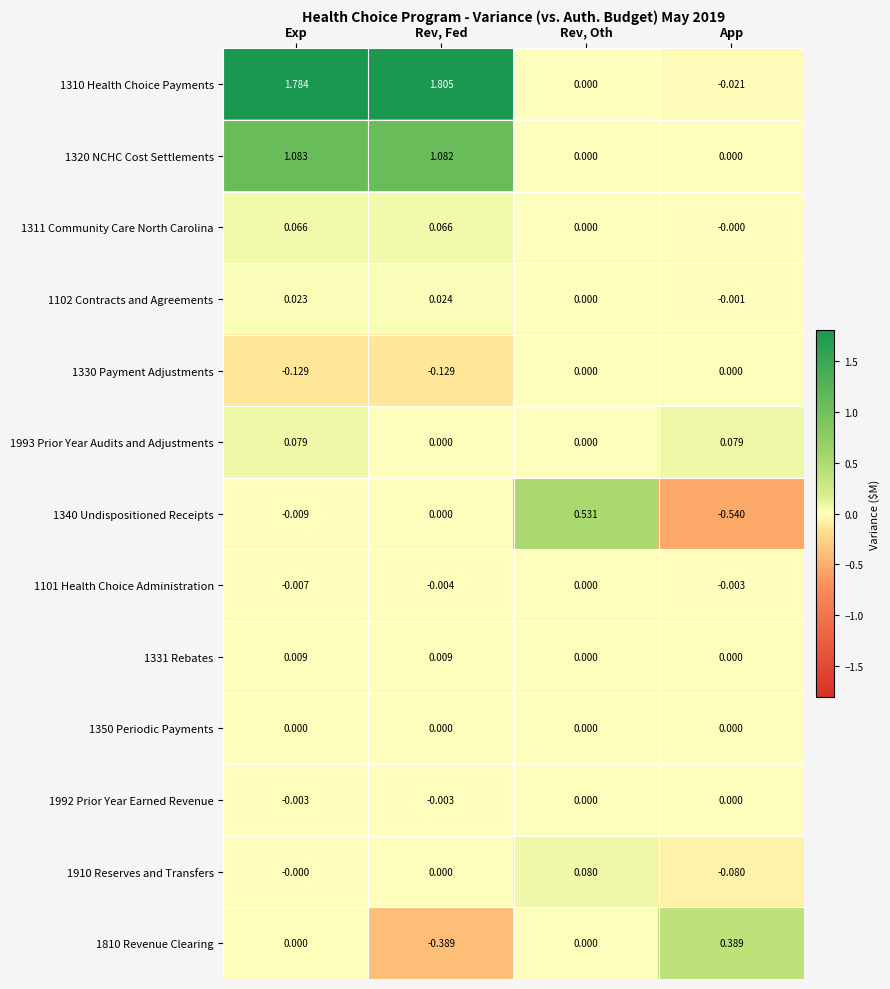

Which label corresponds to the smallest value in the chart?

App